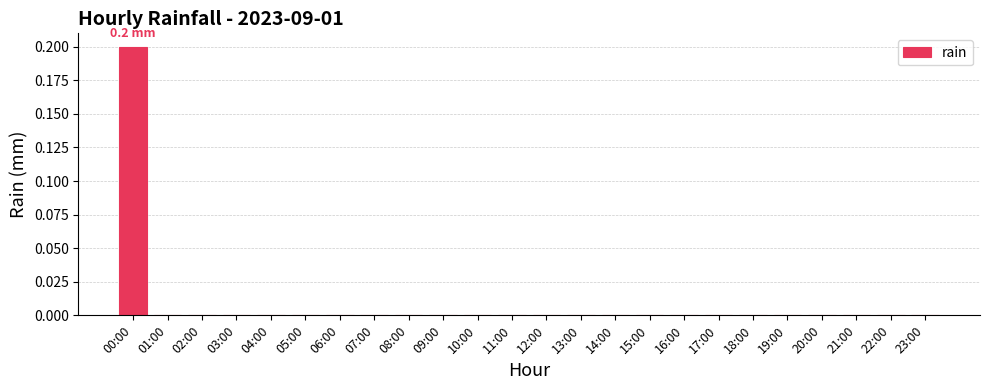

Count the number of data series in this chart.

1